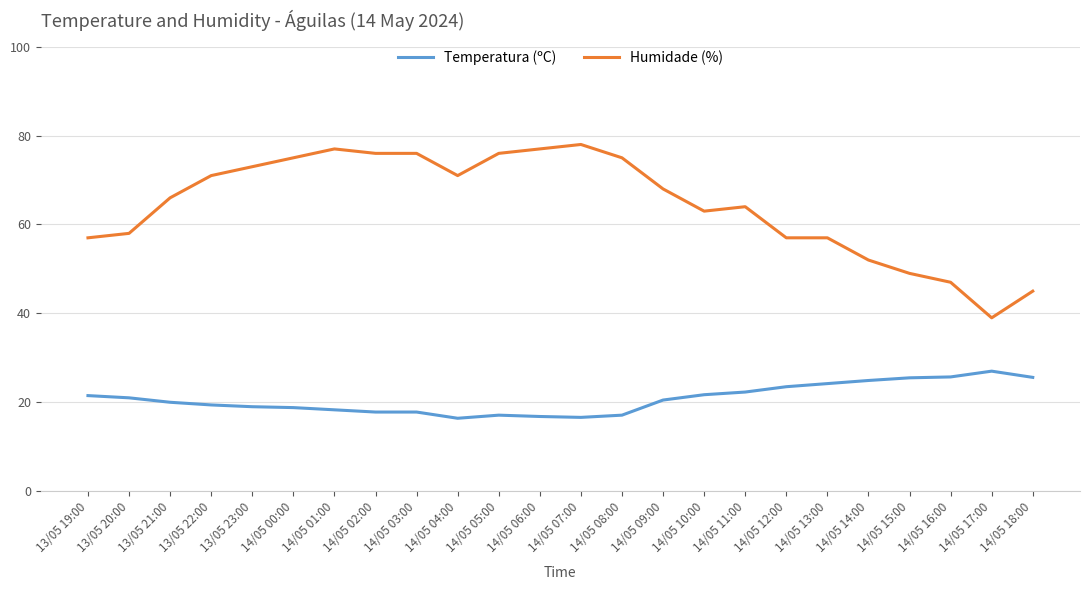

Rank the series at 14/05 18:00 from lowest to highest value.

Temperatura (ºC), Humidade (%)